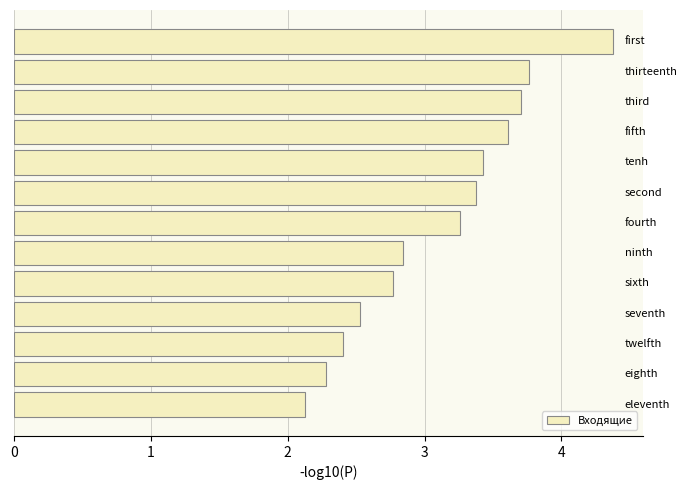

What is the sum of all values?

40.5